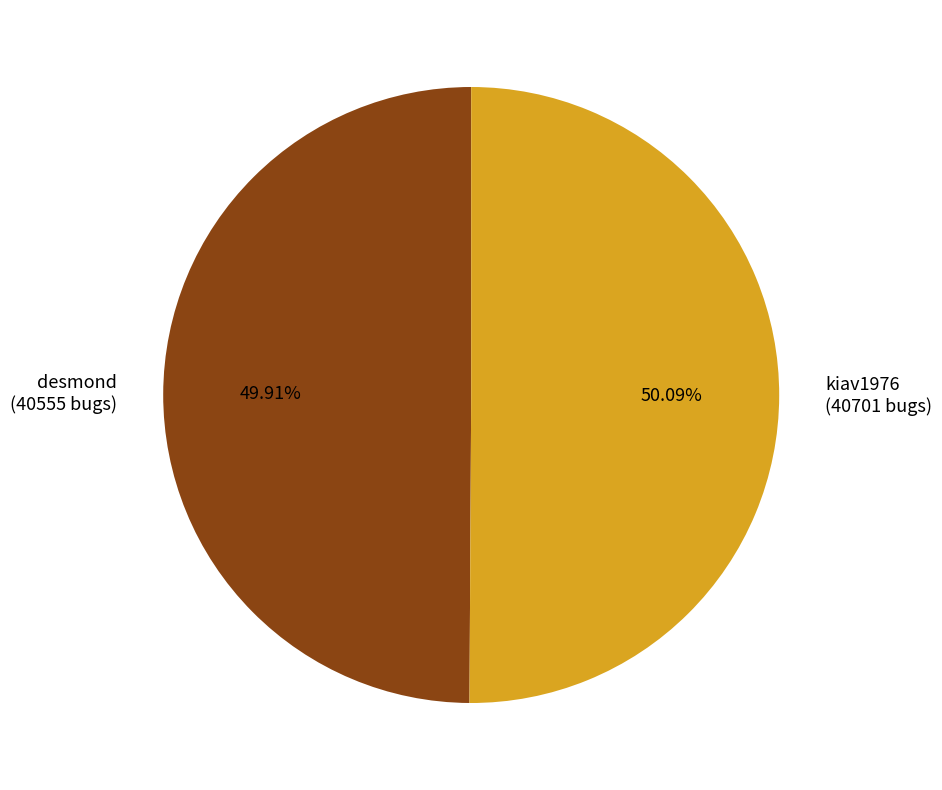

To the nearest percent, what is the combined percentage of kiav1976 and desmond?

100%